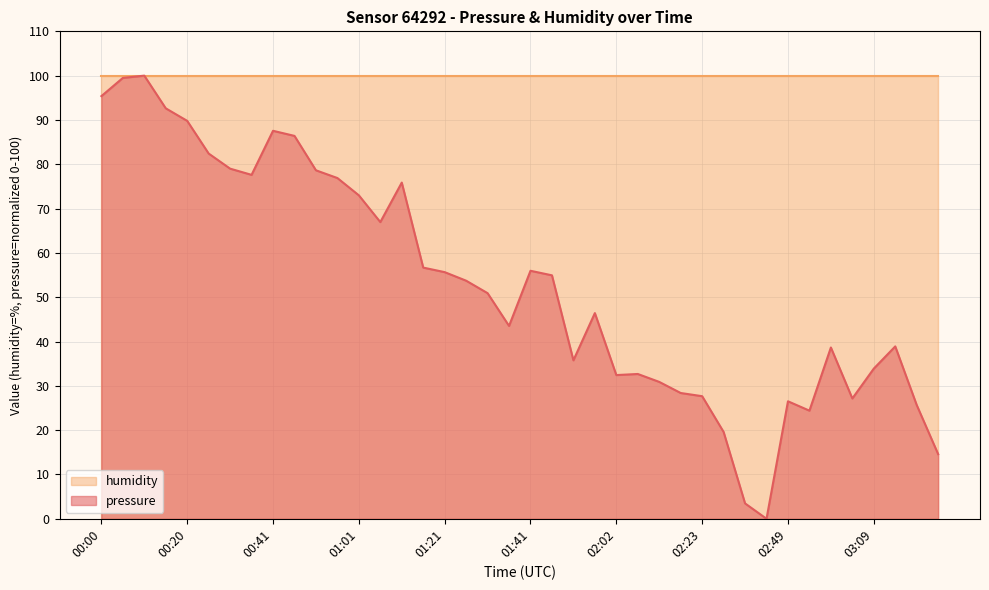

What is the label of the 29th point from the left?

02:23